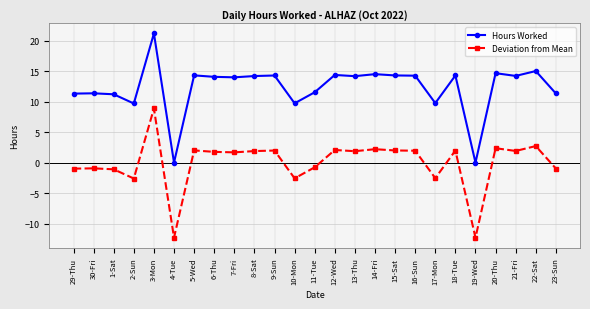

What is the difference between the highest and lowest values at 17-Mon?

12.3